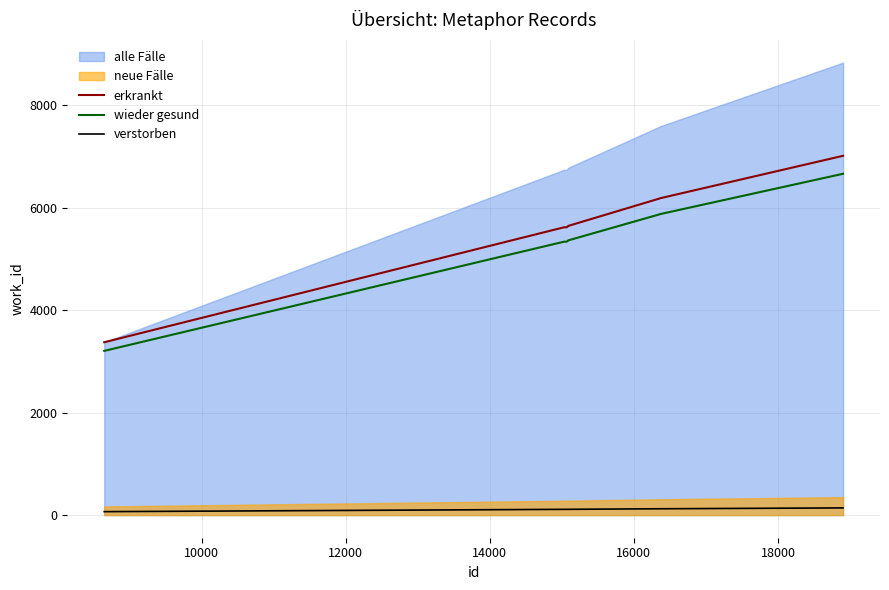

True or false: verstorben and wieder gesund cross at least once.

False